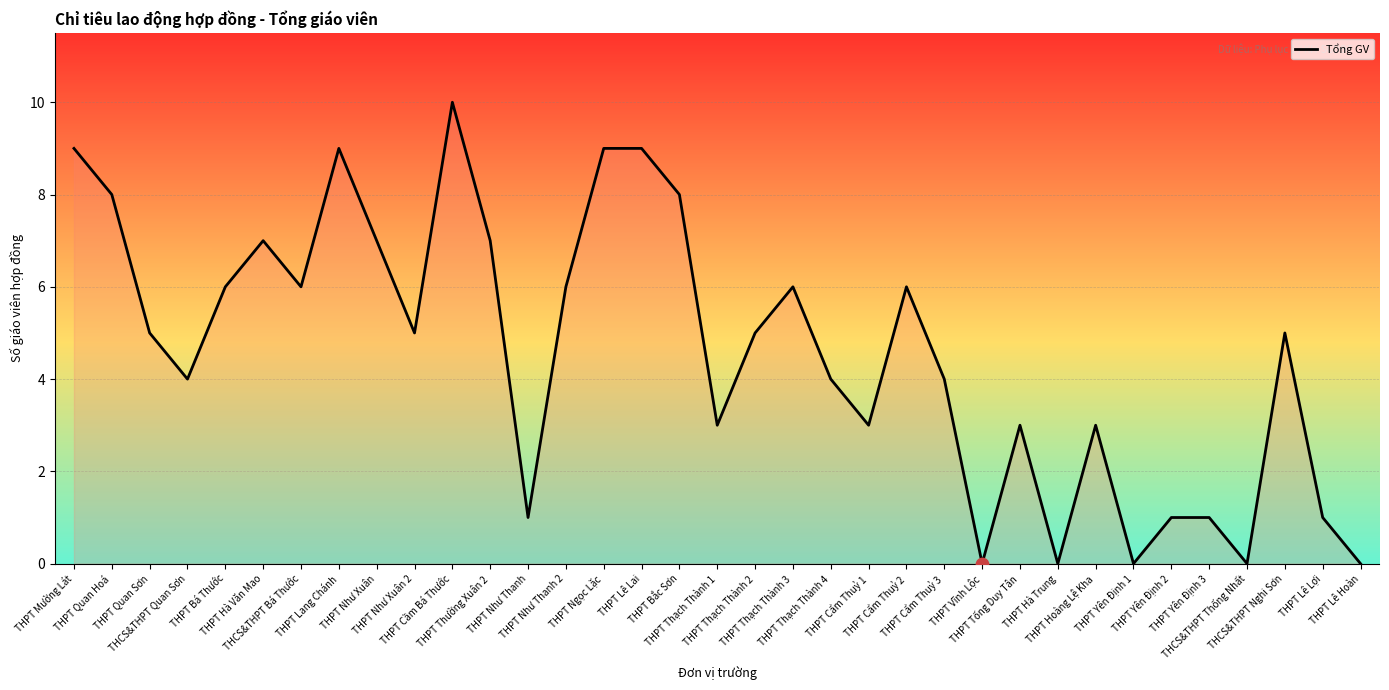

Which has a higher value, THPT Như Thanh or THPT Thạch Thành 4?

THPT Thạch Thành 4